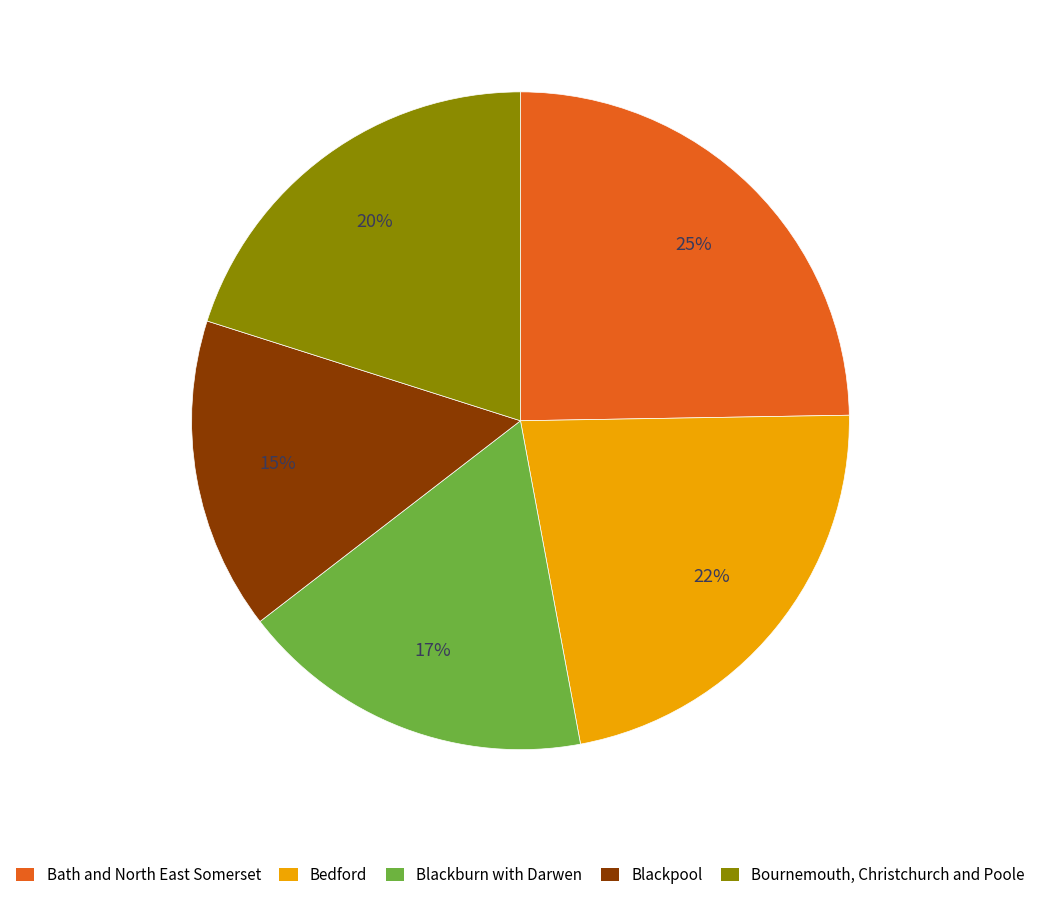

Does any single category account for the majority?

No